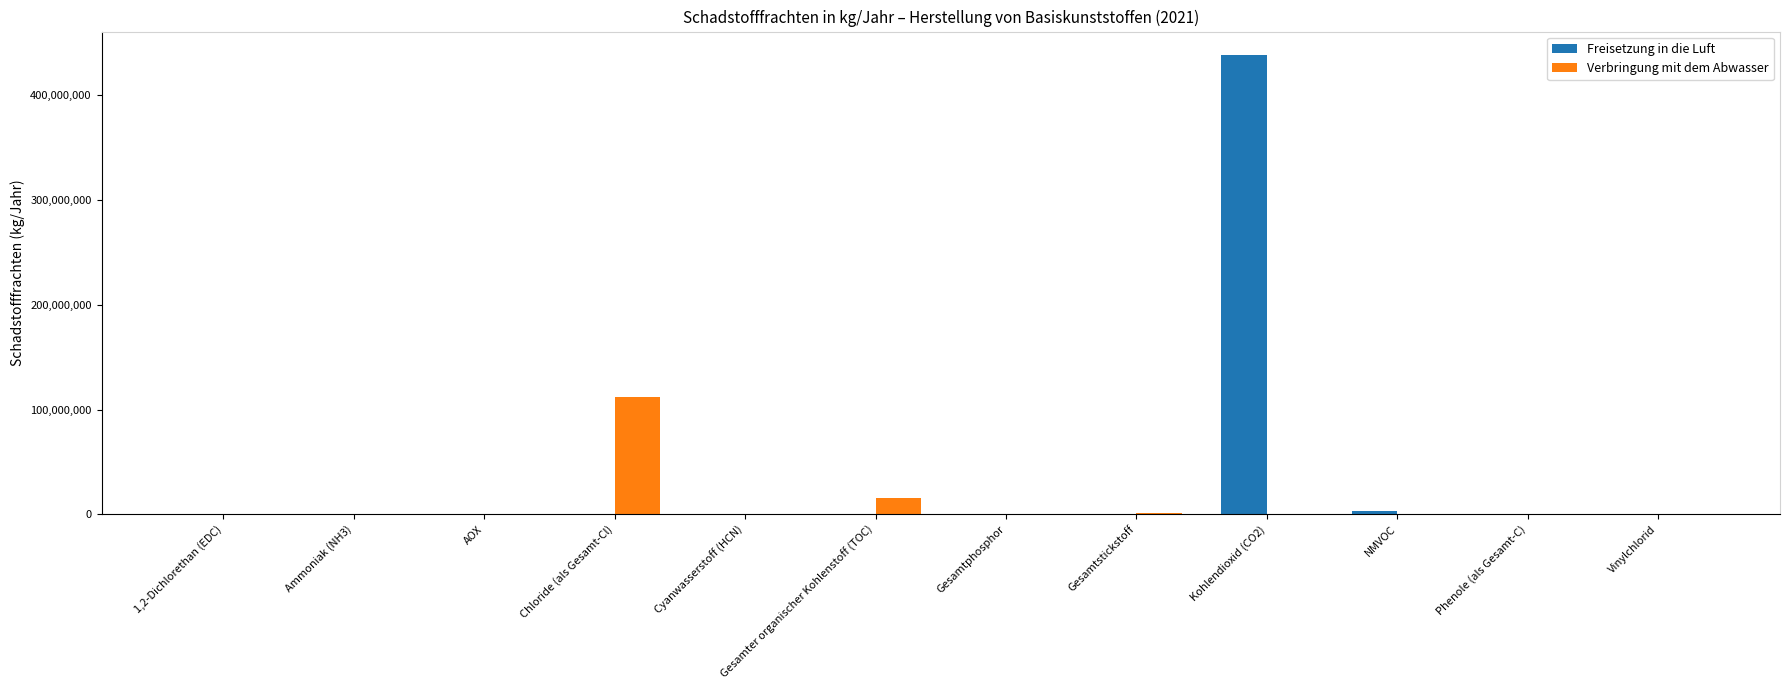

How many data points does each series have?

12